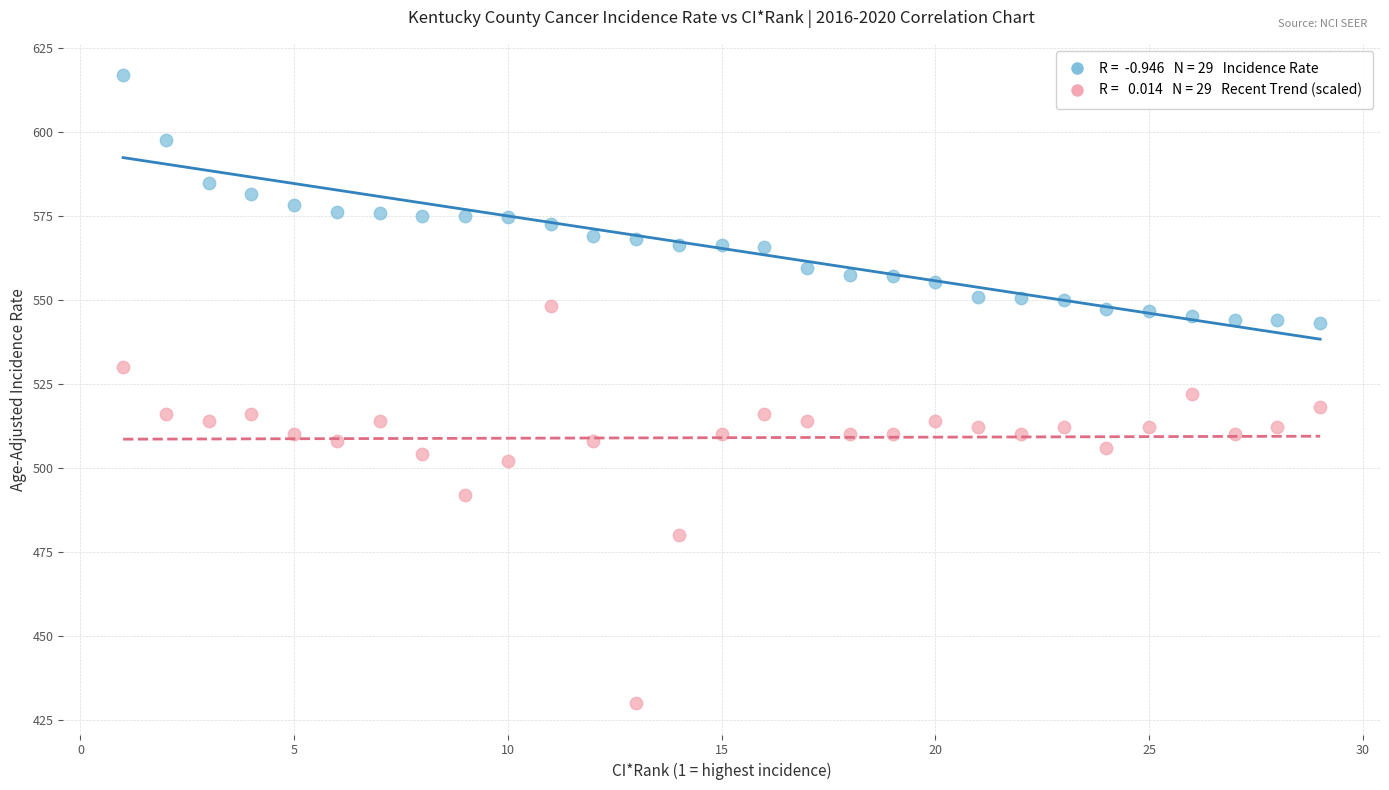

Across all data points, what is the range of X values (max minus min)?

28.0